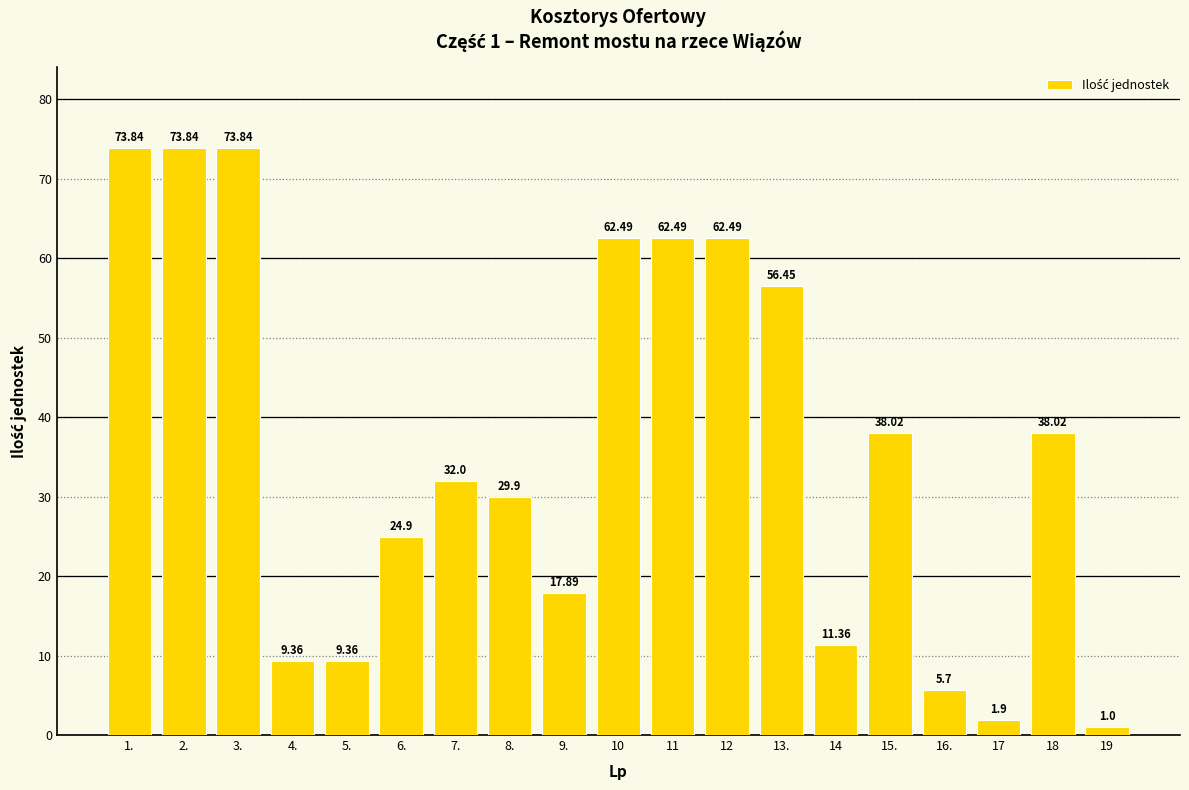

What is the label of the 19th bar from the right?

1.